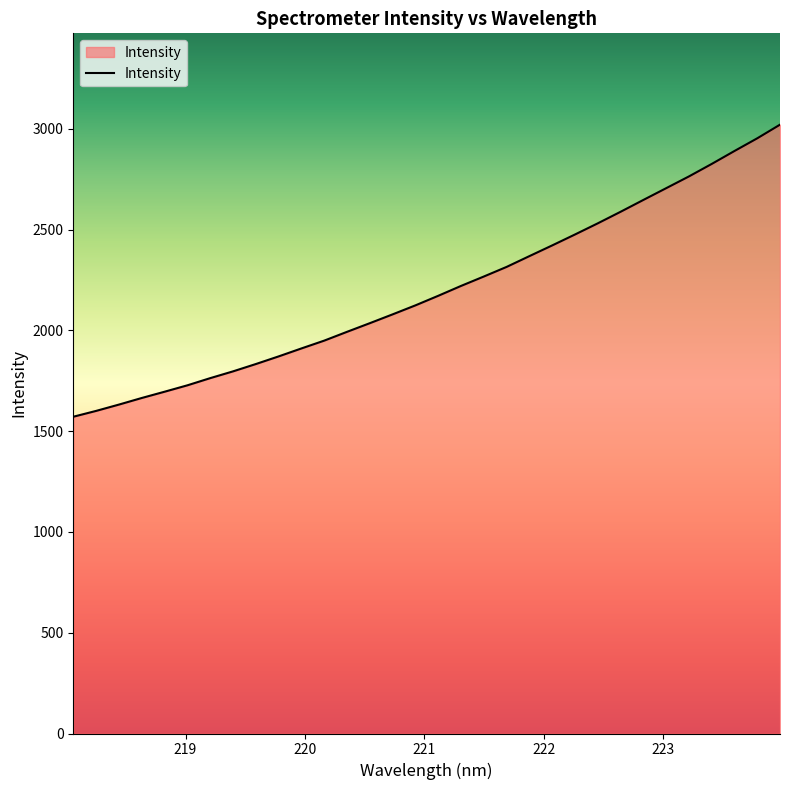

Does the chart display data point markers on the line(s)?

No